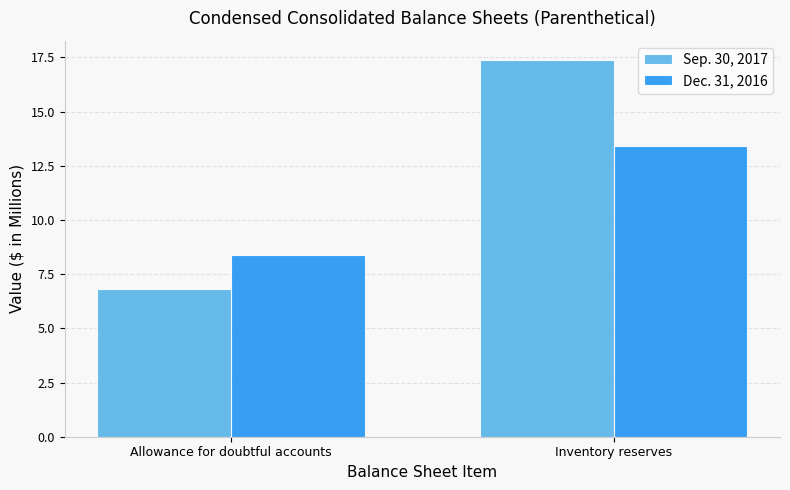

Reading left to right, list all the values displayed in this chart.

Sep. 30, 2017: 6.8	17.4
Dec. 31, 2016: 8.4	13.4